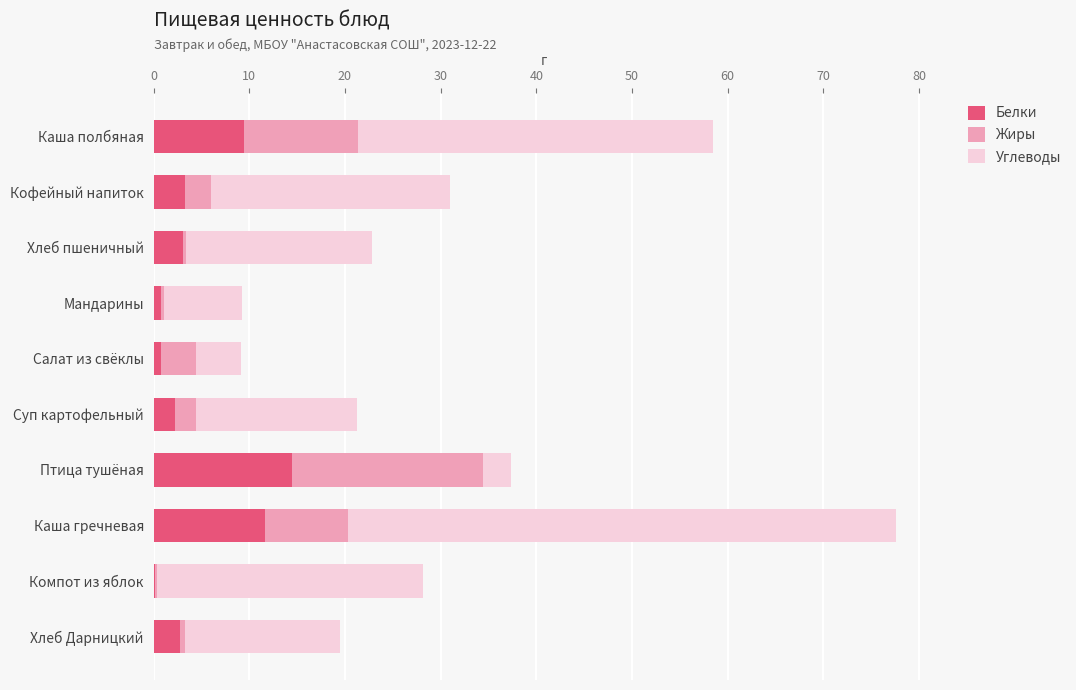

How many categories are shown in the chart?

10